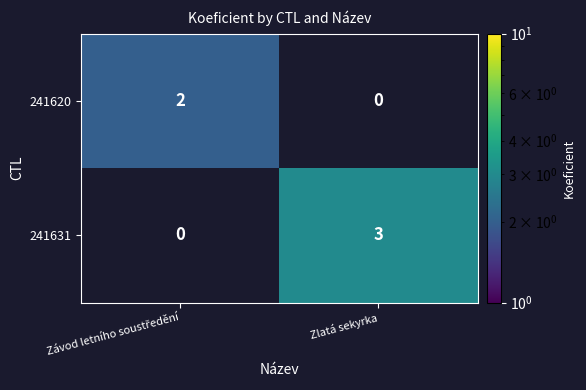

What is the greatest value displayed?

3